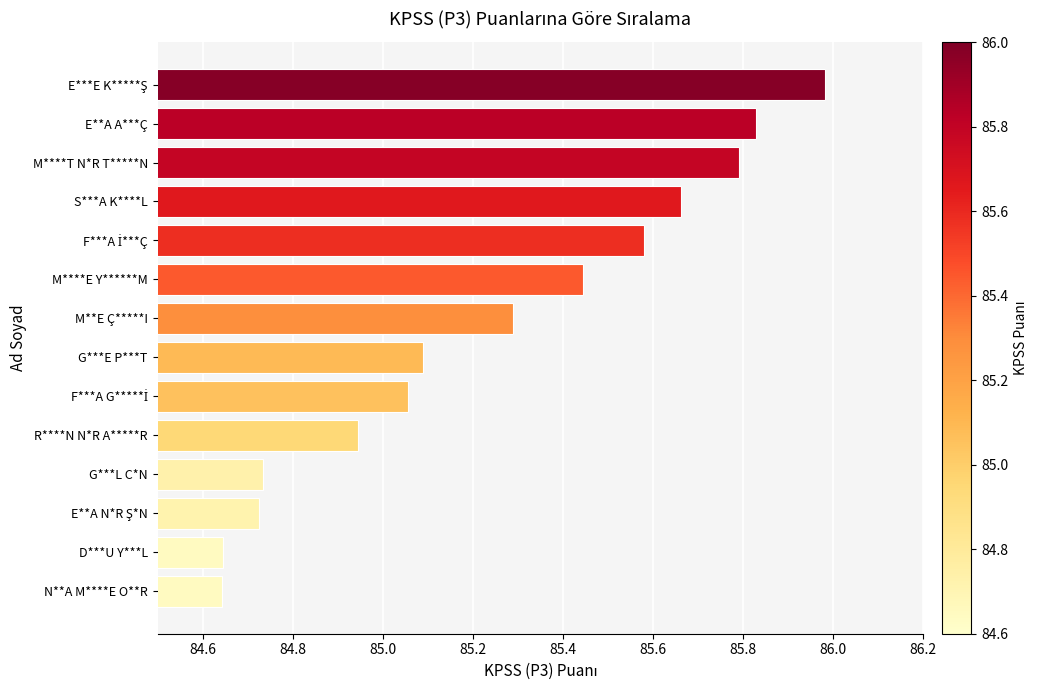

What is the ratio of the value at M**E Ç*****I to the value at D***U Y***L?

1.0